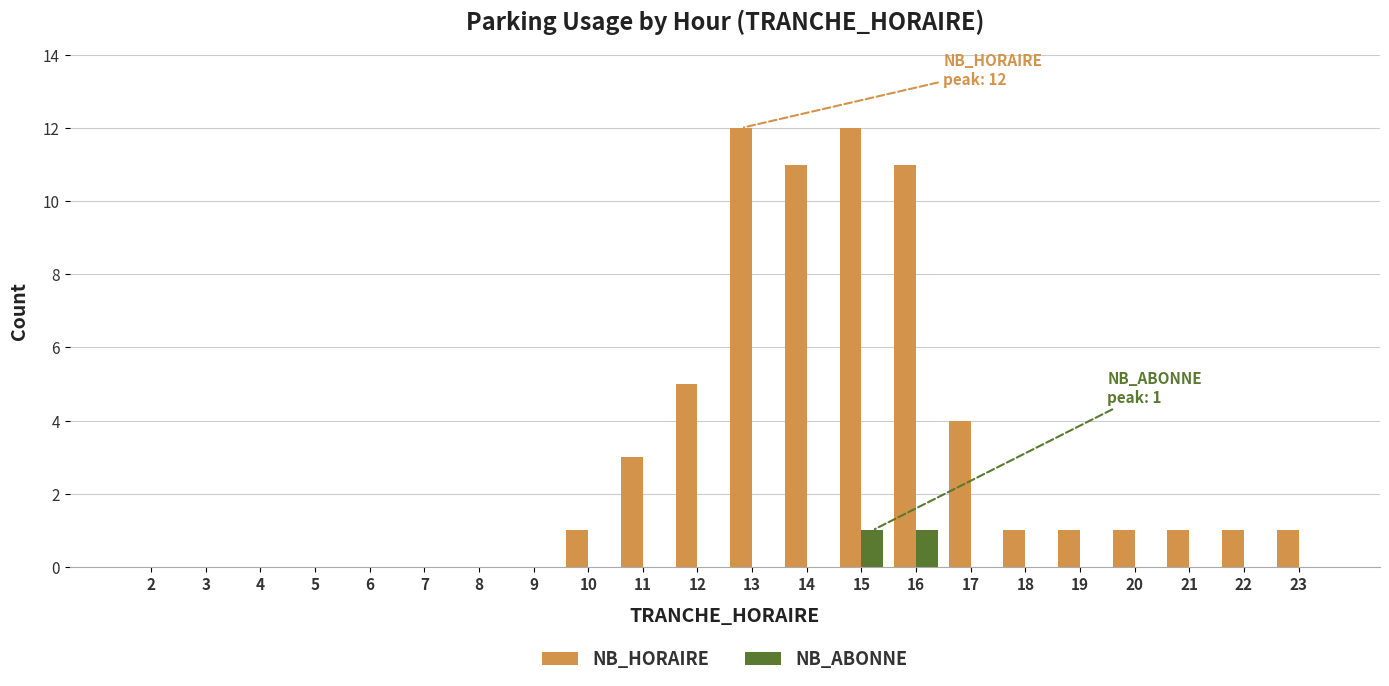

How many groups of bars are there?

22